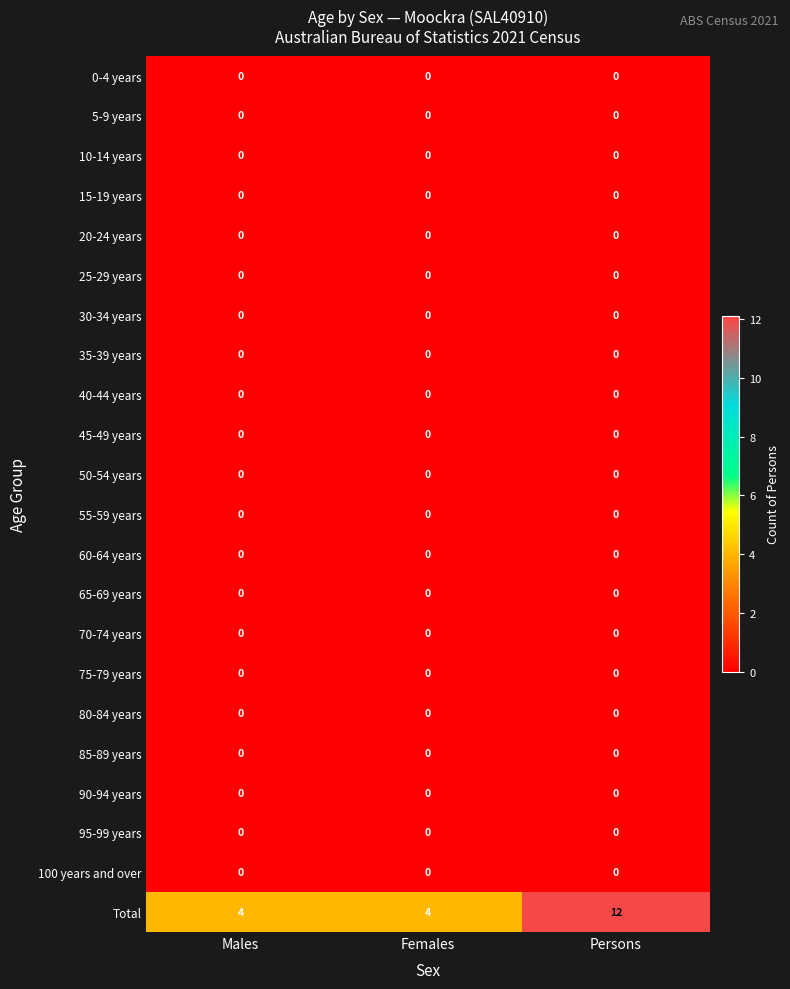

At how many categories does at least one series exceed 5?

1